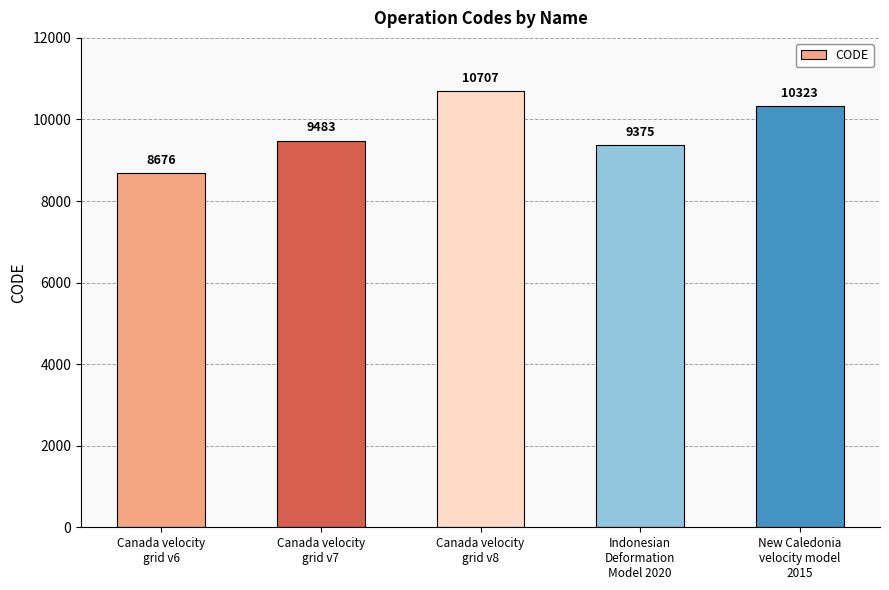

Reading left to right, list all the values displayed in this chart.

Canada velocity
grid v6=8676	Canada velocity
grid v7=9483	Canada velocity
grid v8=10707	Indonesian
Deformation
Model 2020=9375	New Caledonia
velocity model
2015=10323